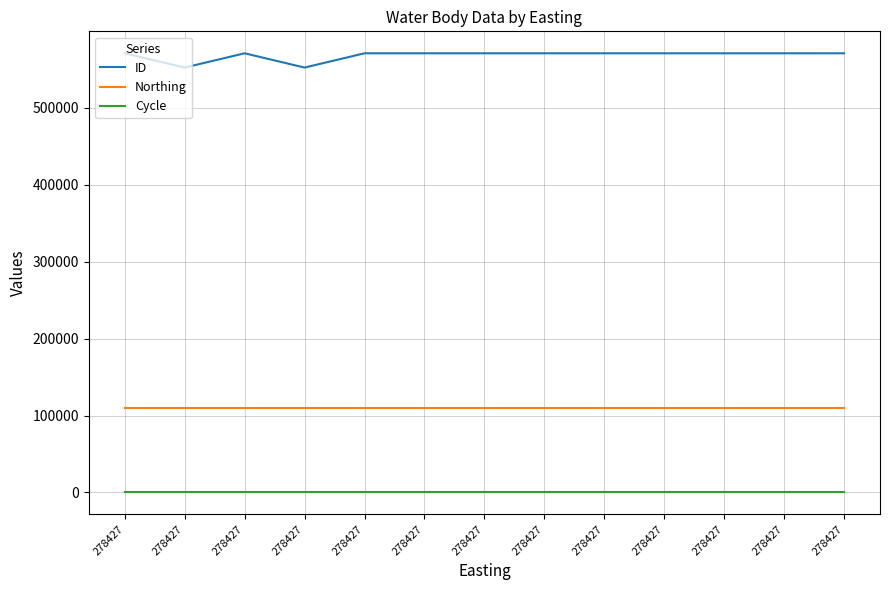

At which category is the sum across all series the highest?

278427